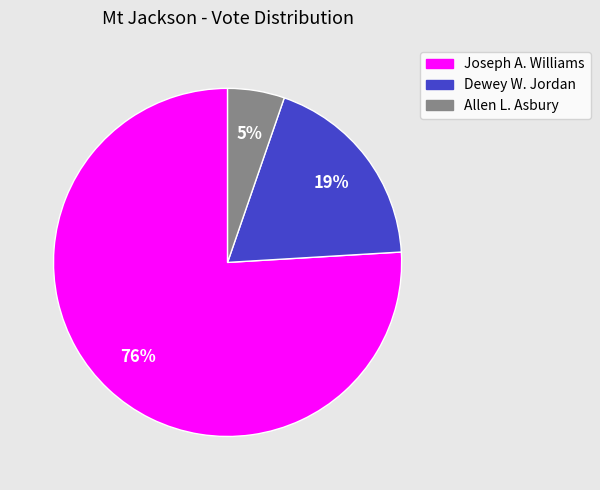

To the nearest percent, what is the combined percentage of Joseph A. Williams and Dewey W. Jordan?

95%